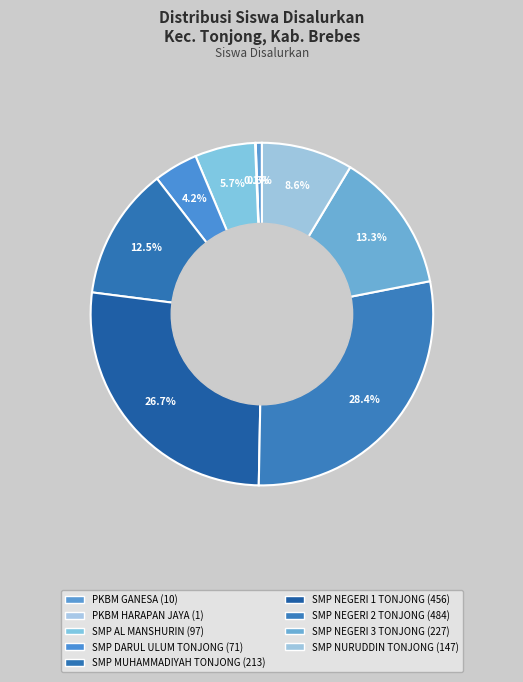

To the nearest percent, what portion does SMP NURUDDIN TONJONG represent?

9%